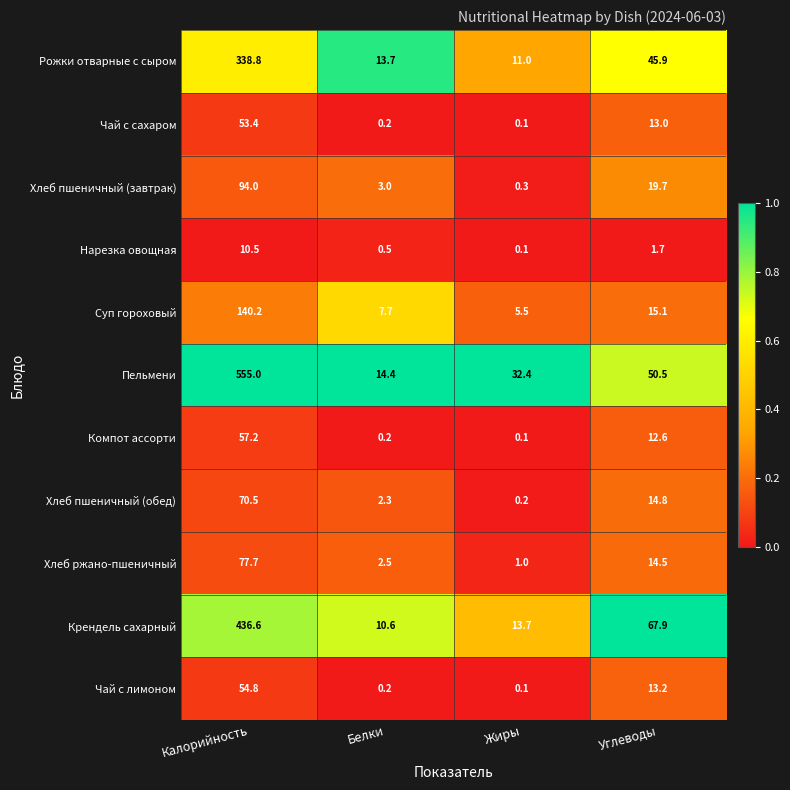

What is the sum of all Суп гороховый values?

168.5